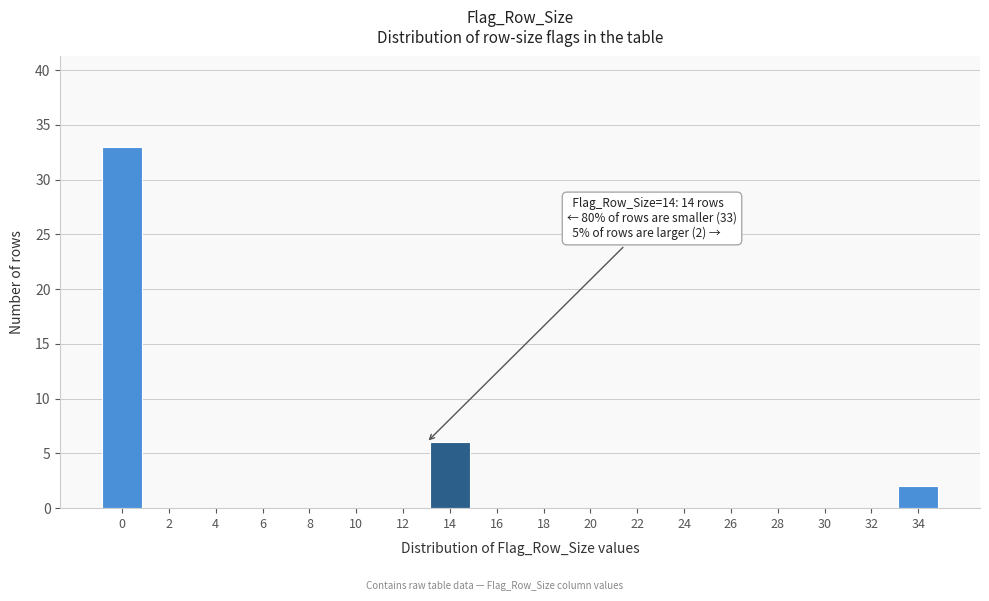

Reading left to right, what are all the values shown in this chart?

0=33	2=0	4=0	6=0	8=0	10=0	12=0	14=6	16=0	18=0	20=0	22=0	24=0	26=0	28=0	30=0	32=0	34=2